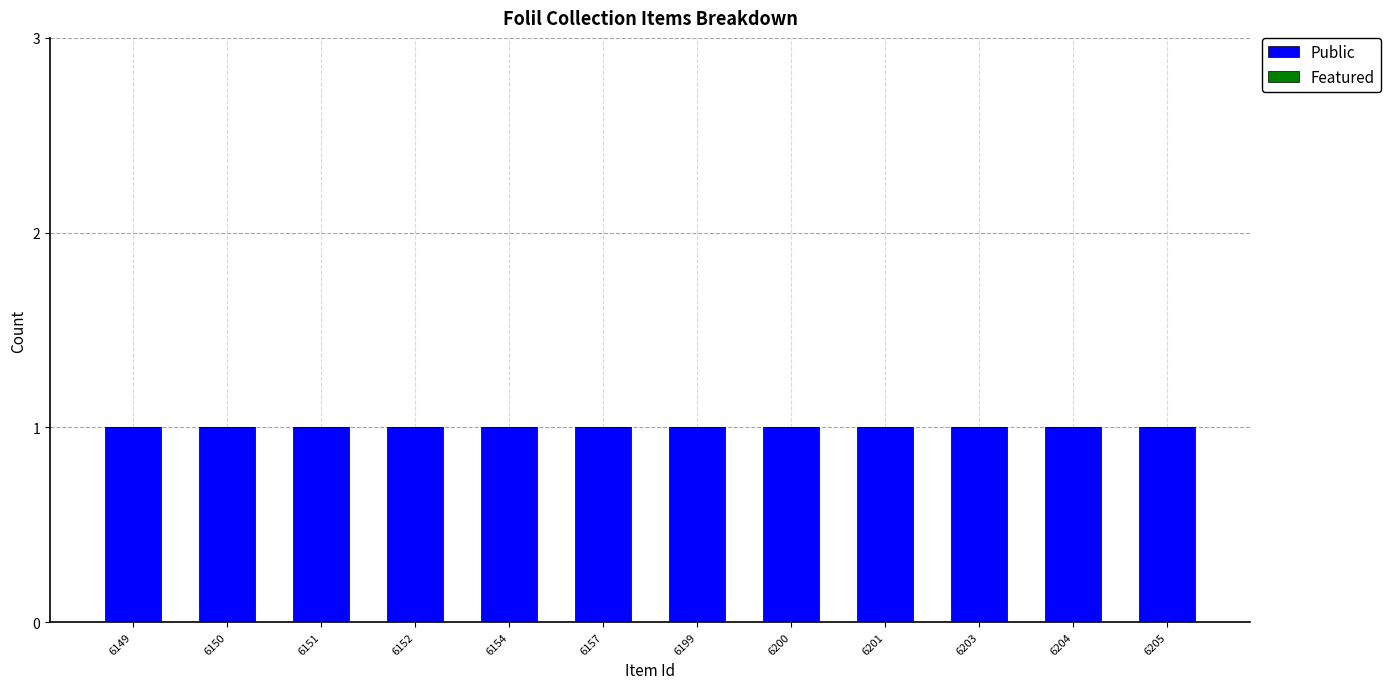

What are all the series names shown in the legend?

Public, Featured